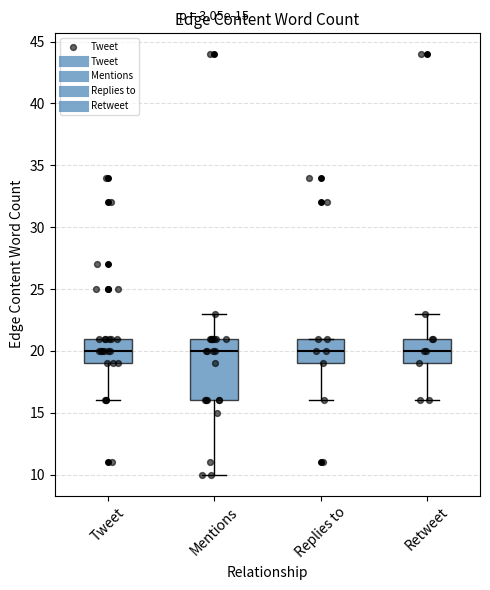

Comparing the boxes themselves (not the whiskers), which one is the tallest?

Mentions